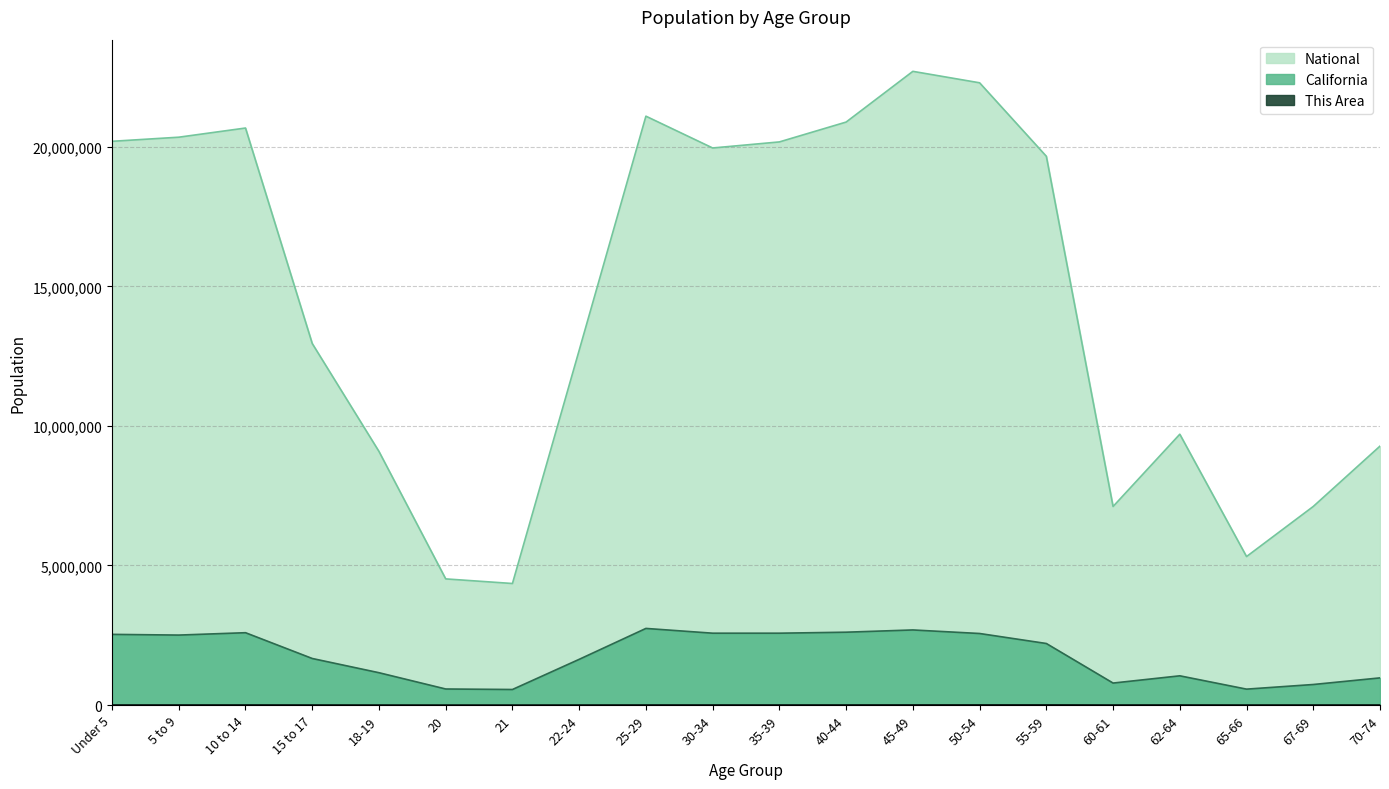

At which label does California first exceed 2204296?

Under 5